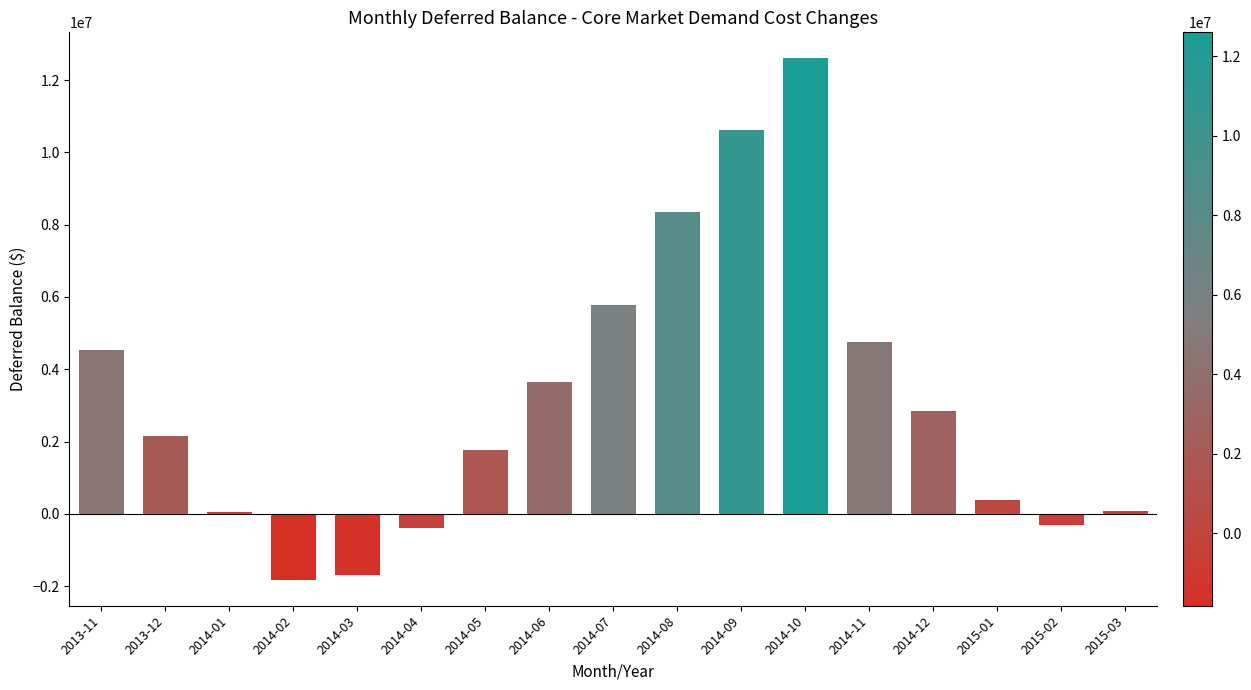

What is the greatest value displayed?

12601985.2